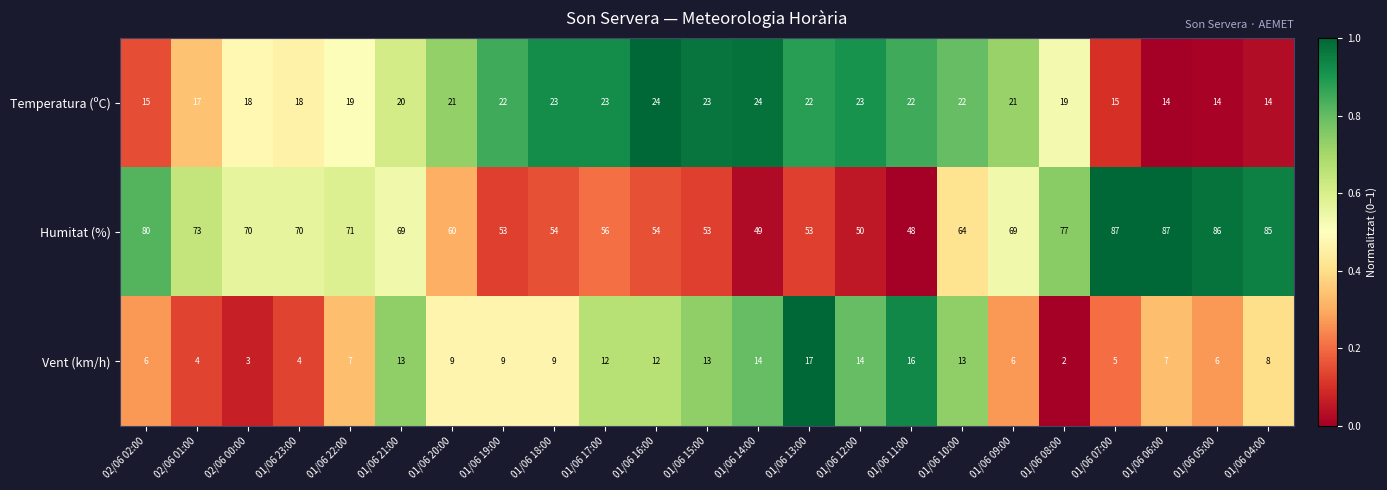

What is the sum of all Vent (km/h) values?

209